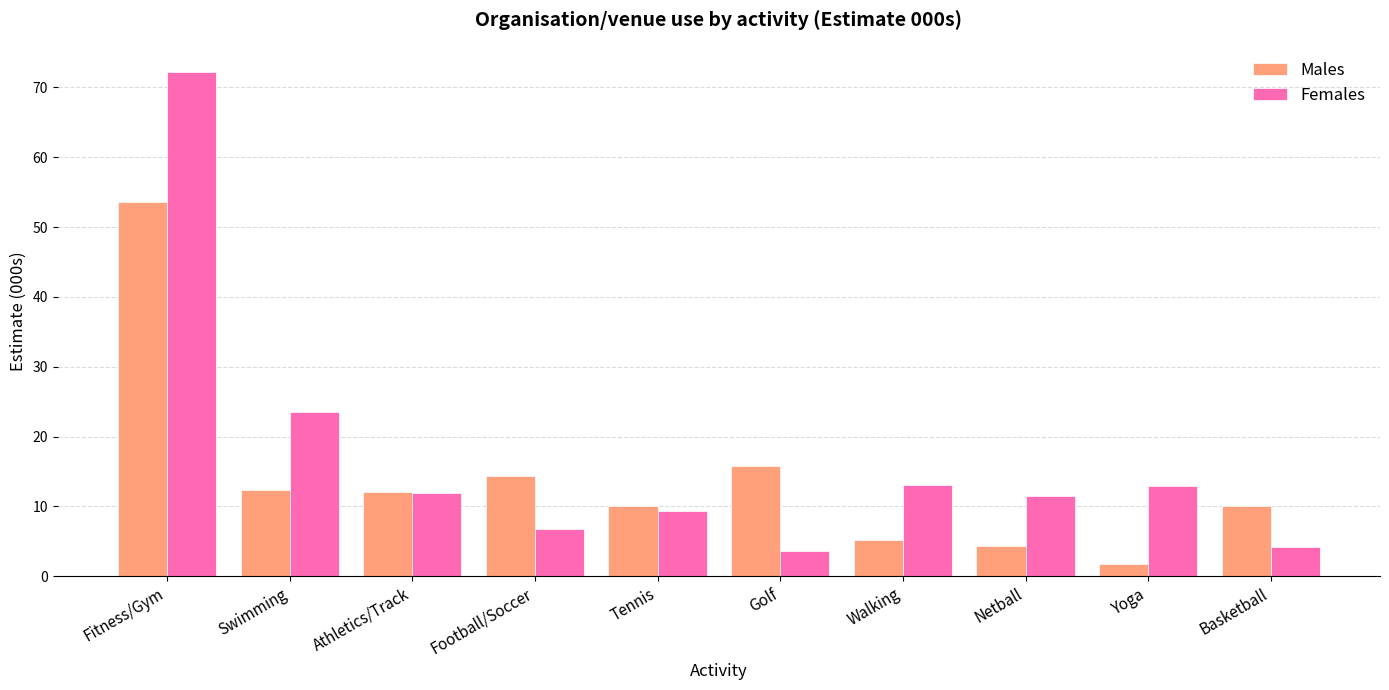

How many bars are there in each group?

2